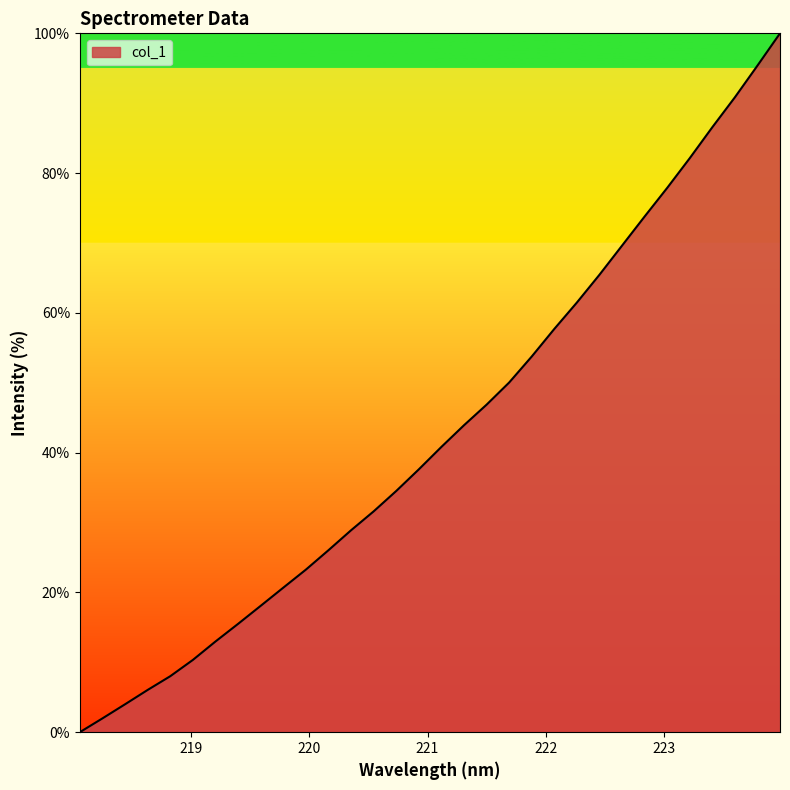

What is the difference between the maximum and minimum values?

100.0